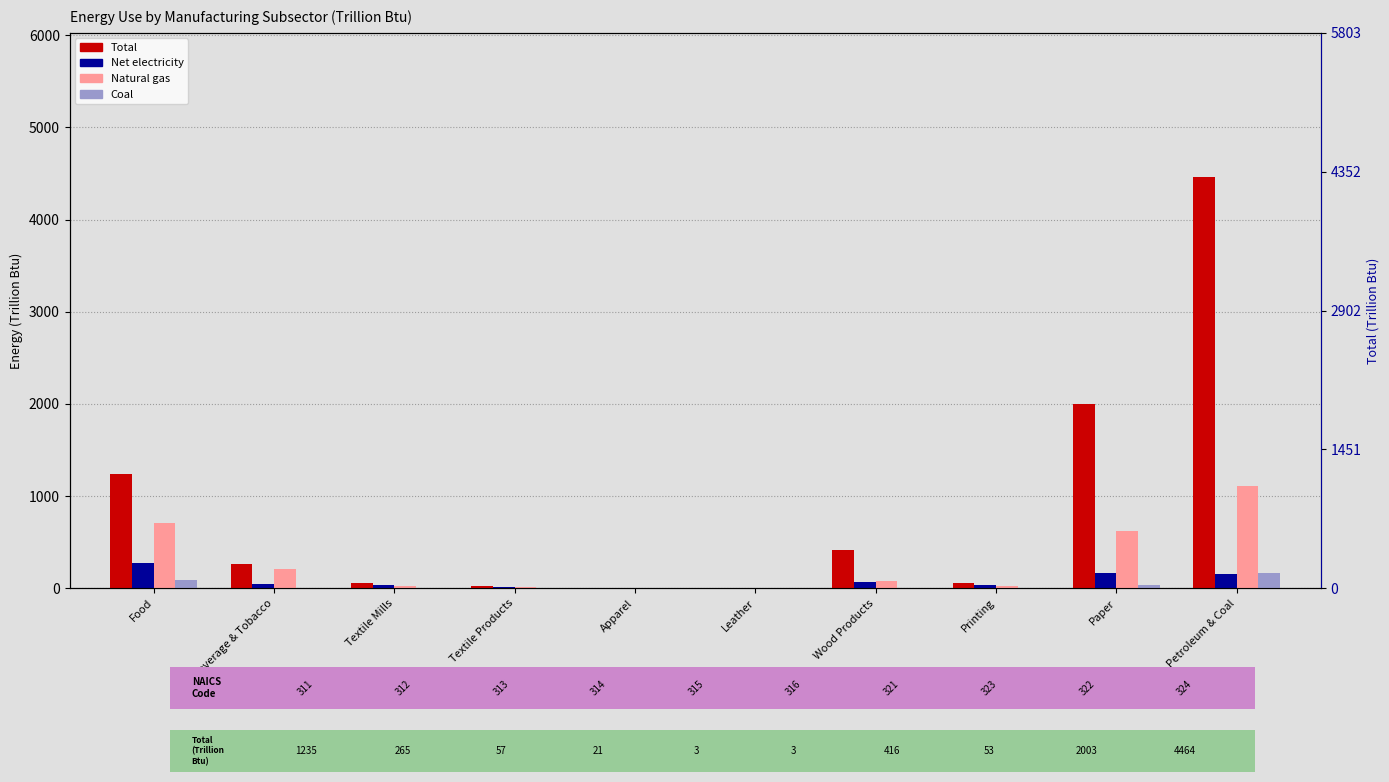

What position from the left is Petroleum & Coal?

10